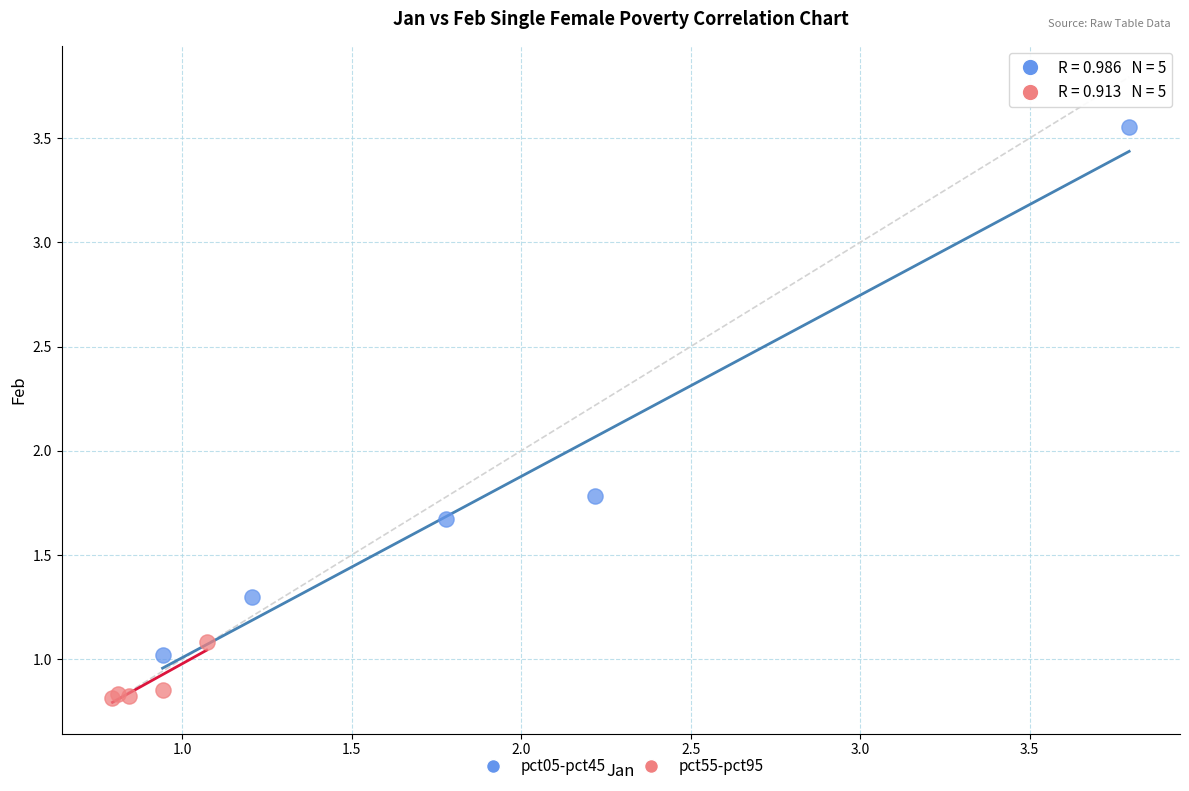

Which series reaches the minimum Y coordinate?

pct55-pct95